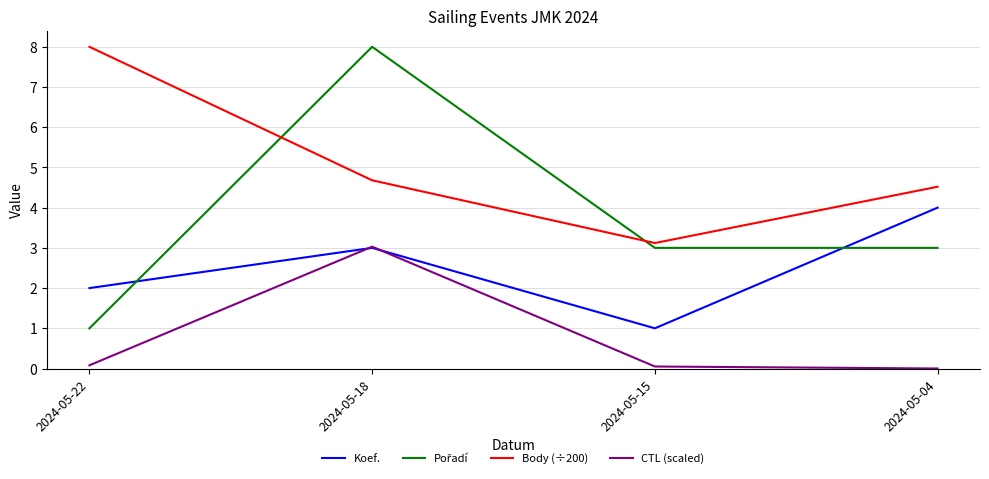

Which series has the largest total across all categories?

Body (÷200)